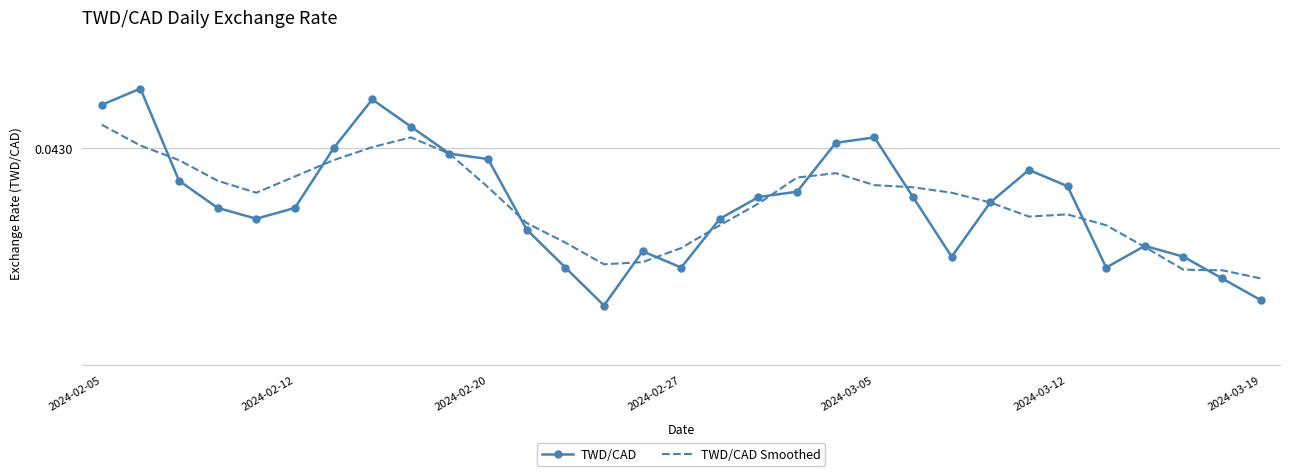

How many times do TWD/CAD Smoothed and TWD/CAD cross each other?

12